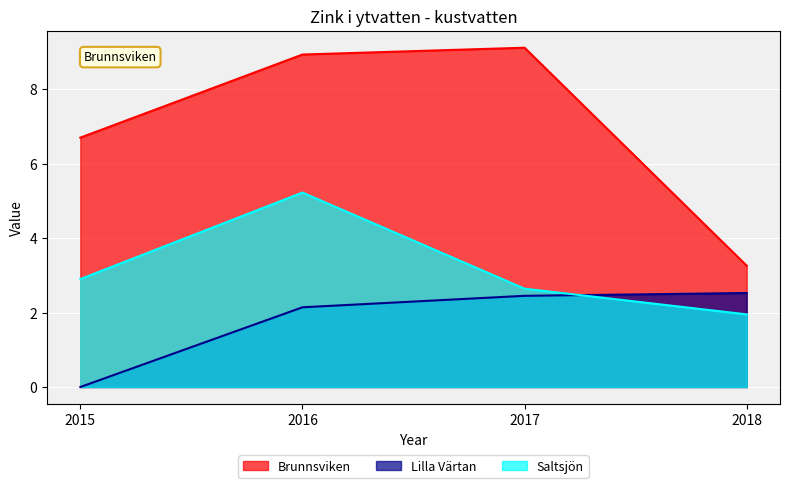

Where is Brunnsviken nearest to the value 6?

2015